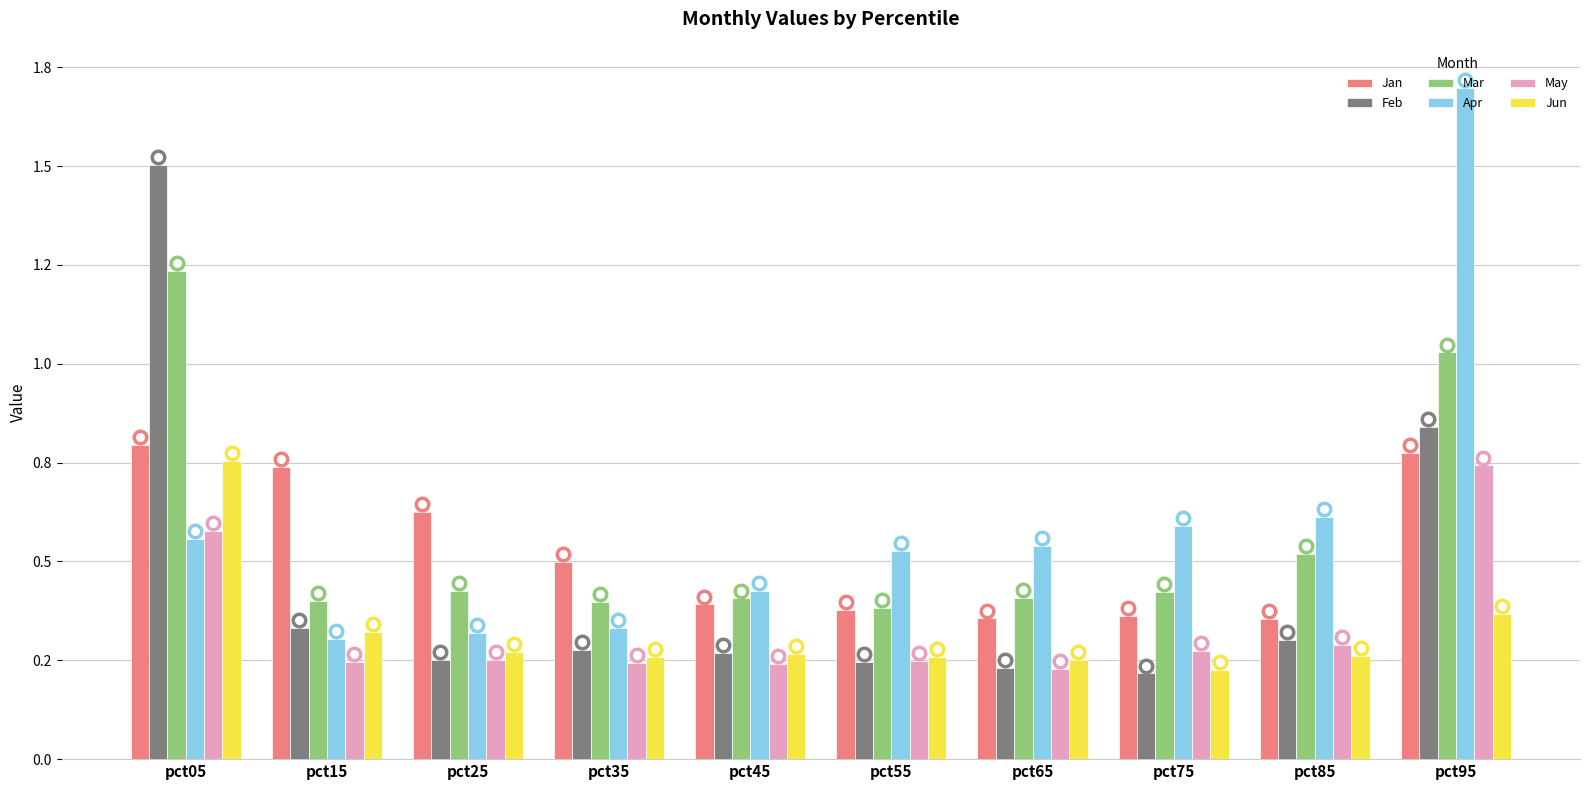

What value does the Apr series have at pct35?

0.3